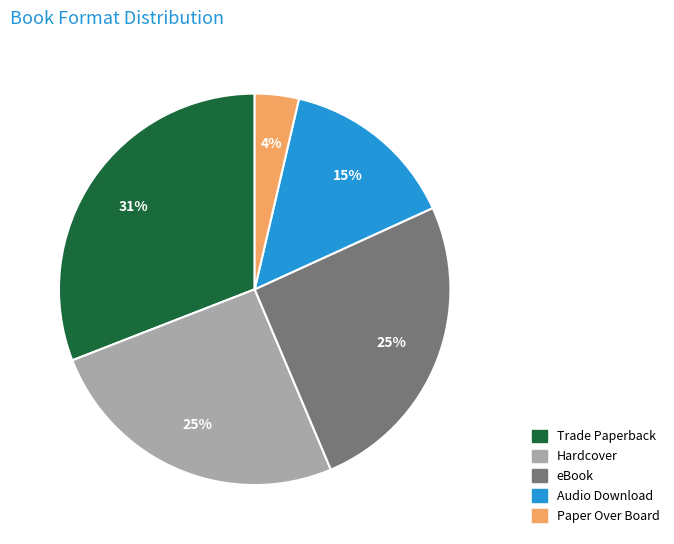

To the nearest percent, what is the average slice percentage?

20%